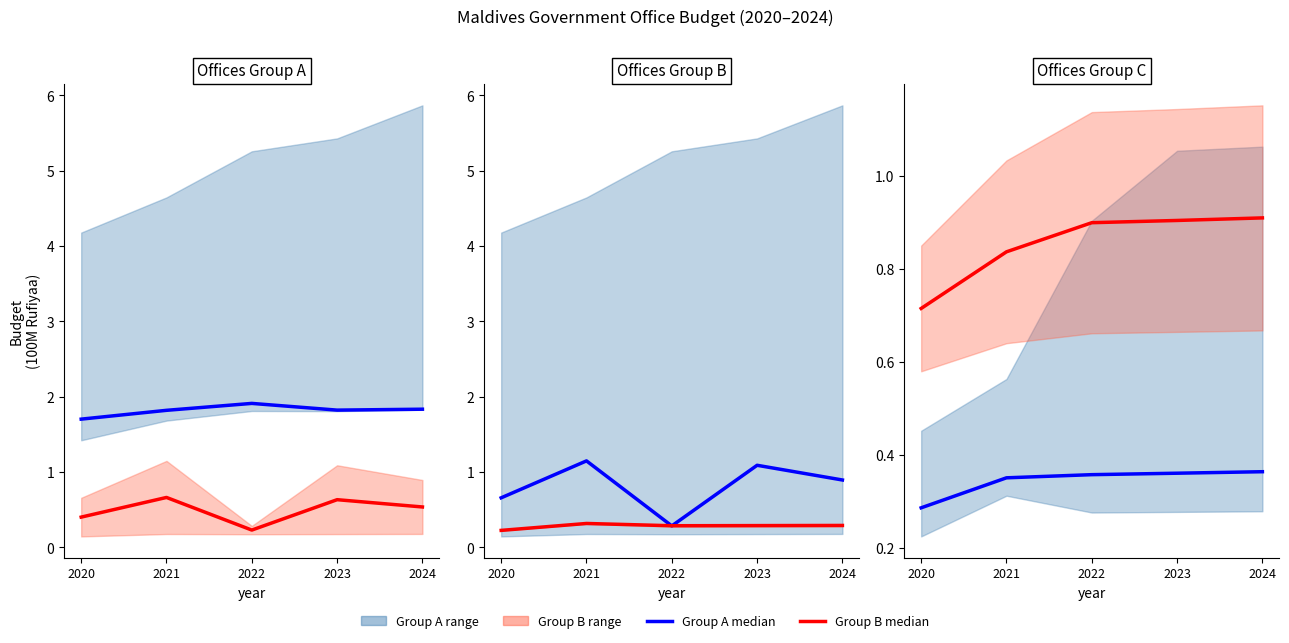

At which label is Group B median closest to 0?

2020